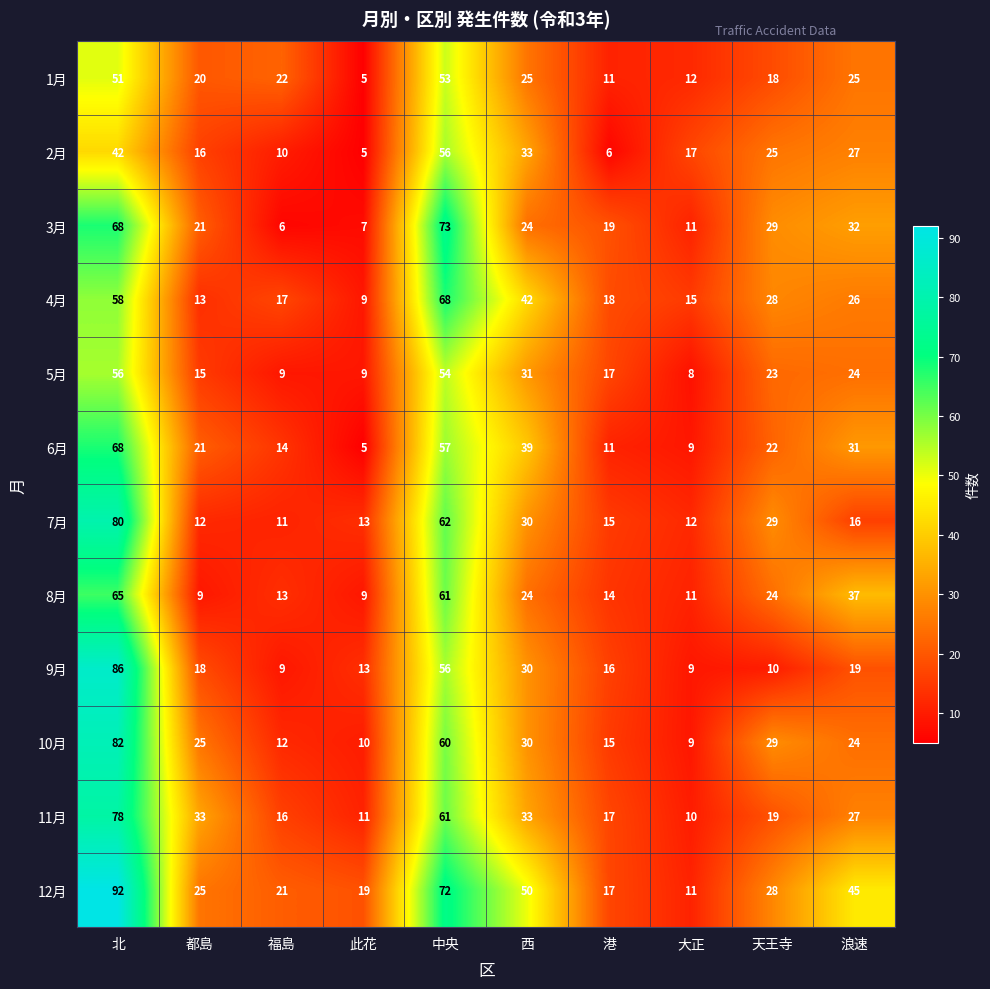

What is the sum of the 9月 values at 大正 and 都島?

27